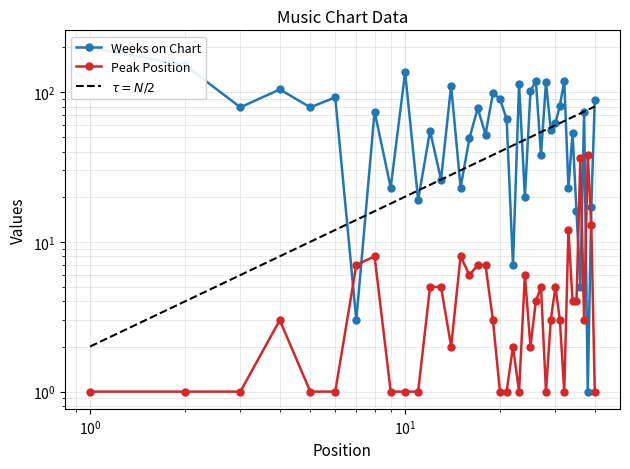

What is the smallest value displayed?

1